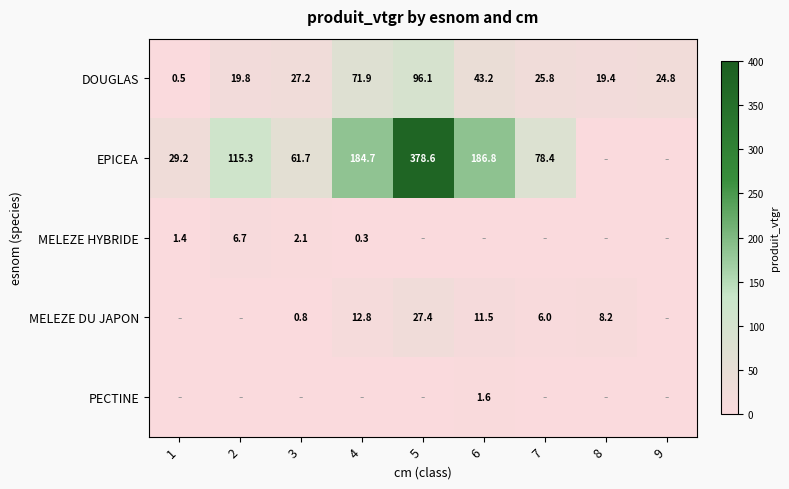

Is the value of MELEZE HYBRIDE at 3 greater than the value of DOUGLAS at 8?

No